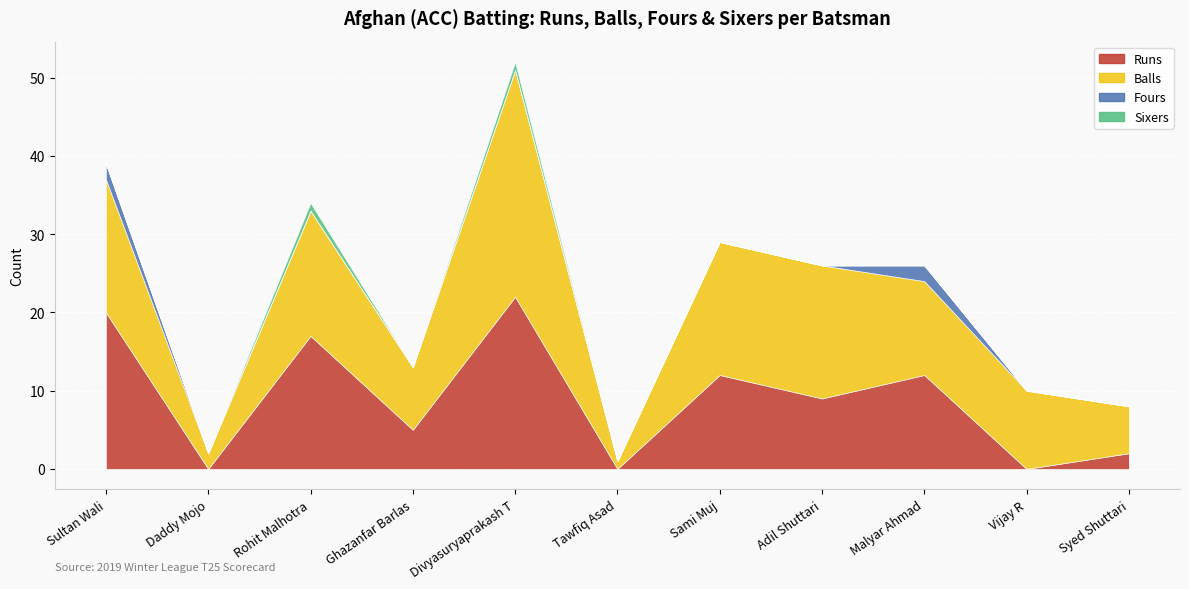

Reading left to right, extract all data points from this chart.

Balls: 17	2	16	8	29	1	17	17	12	10	6
Fours: 2	0	0	0	0	0	0	0	2	0	0
Sixers: 0	0	1	0	1	0	0	0	0	0	0
Runs: 20	0	17	5	22	0	12	9	12	0	2